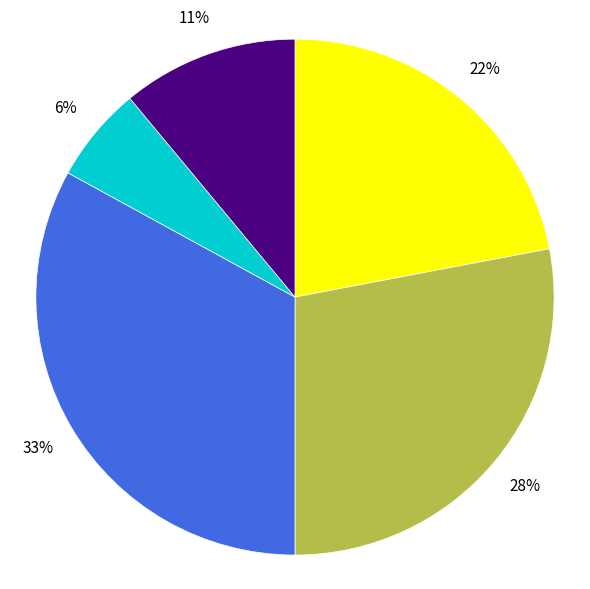

Count the number of slices in the pie.

5